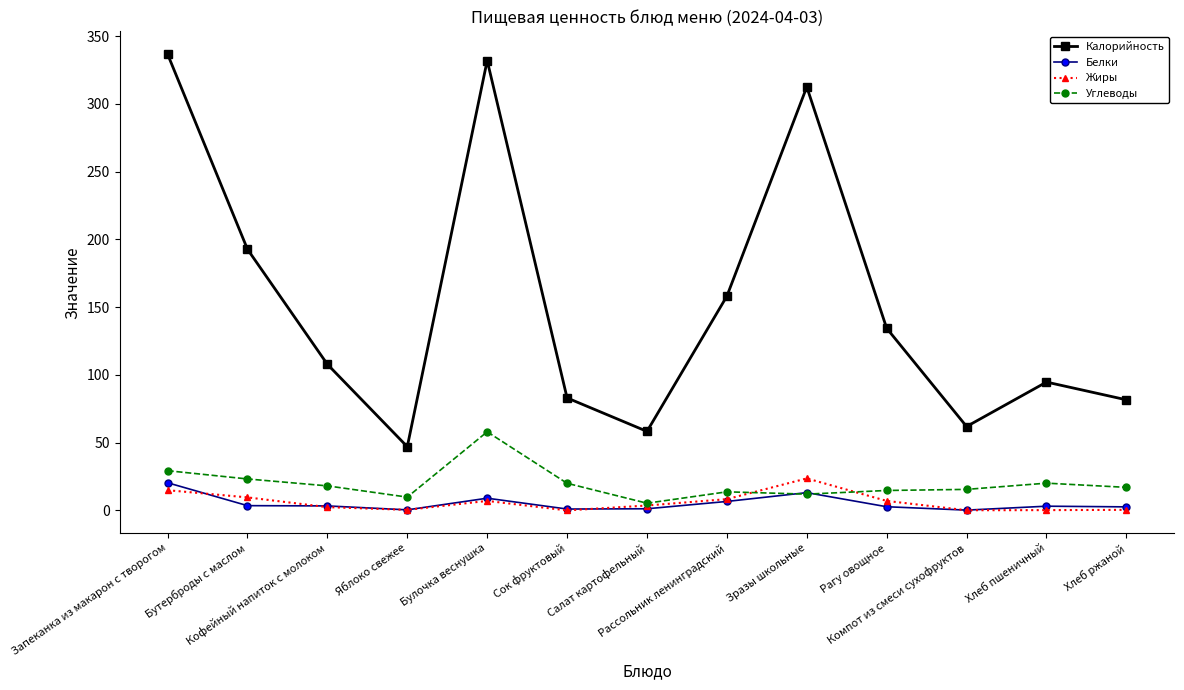

Rank the series by their maximum value, from lowest to highest.

Белки, Жиры, Углеводы, Калорийность